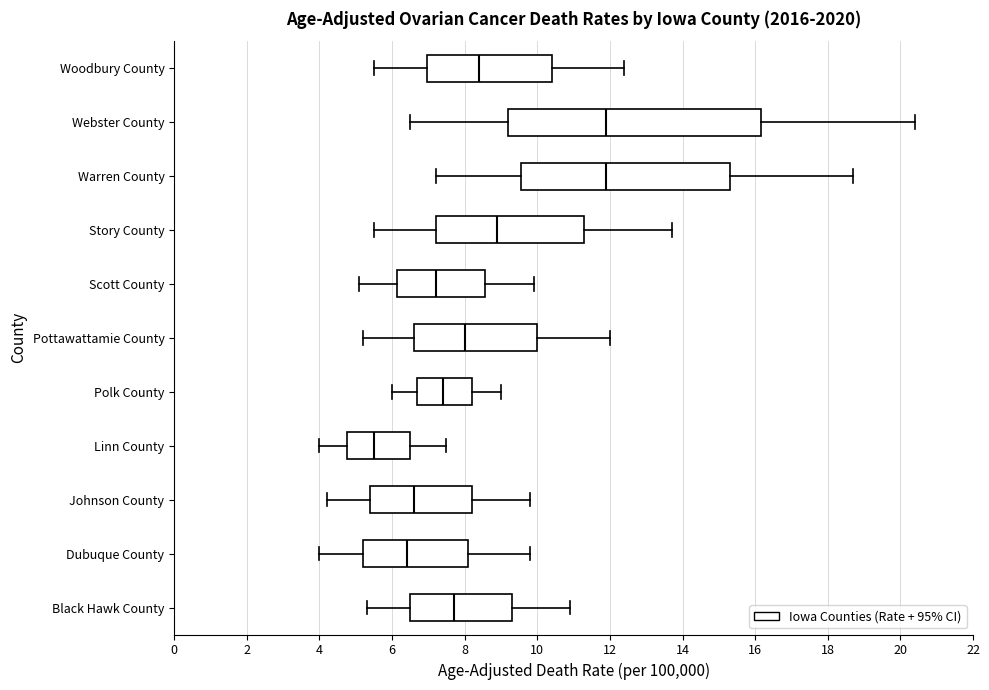

Reading bottom to top, transcribe this box plot: for each box, give where its median line is, the range the box spans, and where its two whiskers end, as read against the x-axis. The values are not printed on the chart, so give them approximately, as read against the axis.

Black Hawk County: median 7.8, box 6.6 to 9.4, whiskers 5.4 to 11.0
Dubuque County: median 6.4, box 5.2 to 8.2, whiskers 4.0 to 9.8
Johnson County: median 6.6, box 5.4 to 8.2, whiskers 4.2 to 9.8
Linn County: median 5.6, box 4.8 to 6.6, whiskers 4.0 to 7.6
Polk County: median 7.4, box 6.8 to 8.2, whiskers 6.0 to 9.0
Pottawattamie County: median 8.0, box 6.6 to 10.0, whiskers 5.2 to 12.0
Scott County: median 7.2, box 6.2 to 8.6, whiskers 5.2 to 10.0
Story County: median 9.0, box 7.2 to 11.4, whiskers 5.6 to 13.8
Warren County: median 12.0, box 9.6 to 15.4, whiskers 7.2 to 18.8
Webster County: median 12.0, box 9.2 to 16.2, whiskers 6.6 to 20.4
Woodbury County: median 8.4, box 7.0 to 10.4, whiskers 5.6 to 12.4